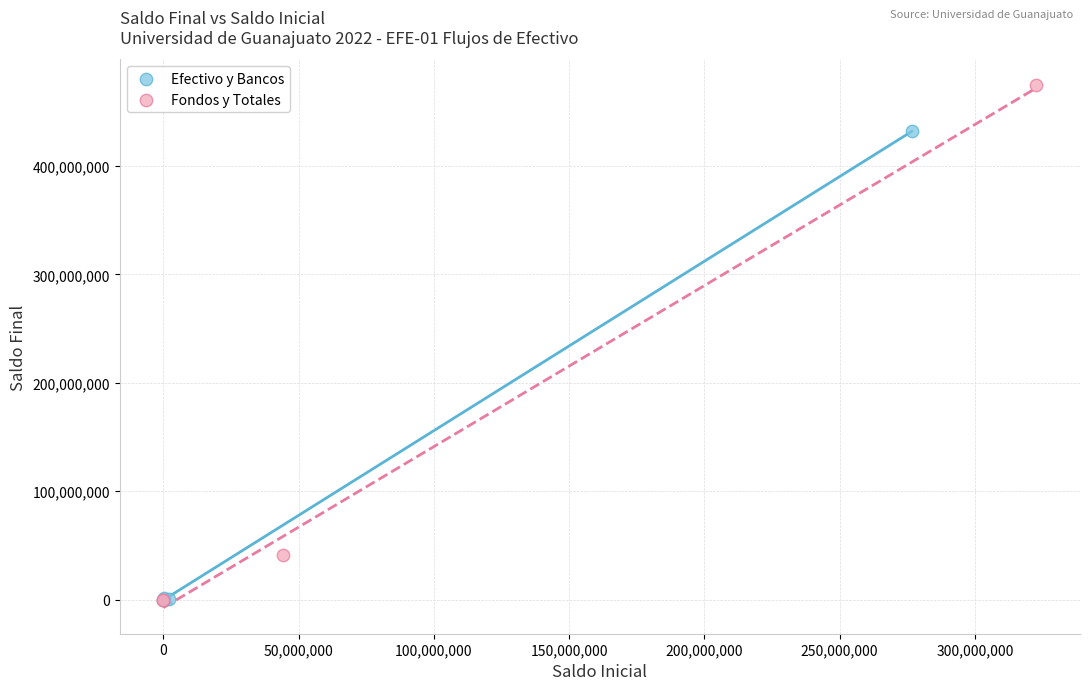

What are all the series names shown in the legend?

Efectivo y Bancos, Fondos y Totales